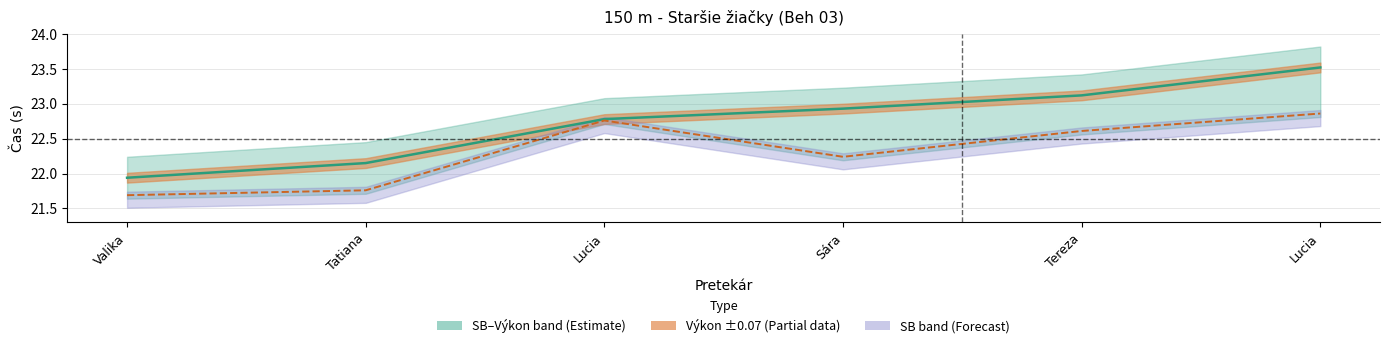

What is the minimum value shown in the chart?

21.7